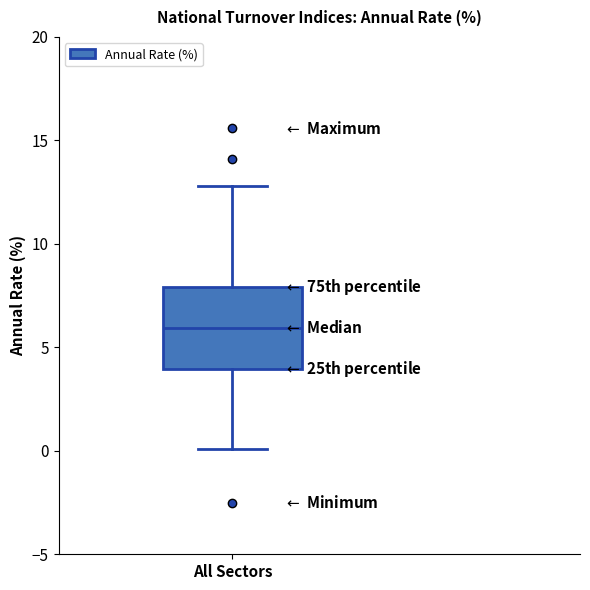

Transcribe this box plot: give where the median line is, the range the box spans, and where the two whiskers end, as read against the y-axis. The values are not printed on the chart, so give them approximately, as read against the axis.

median 6, box 4 to 8, whiskers 0 to 13